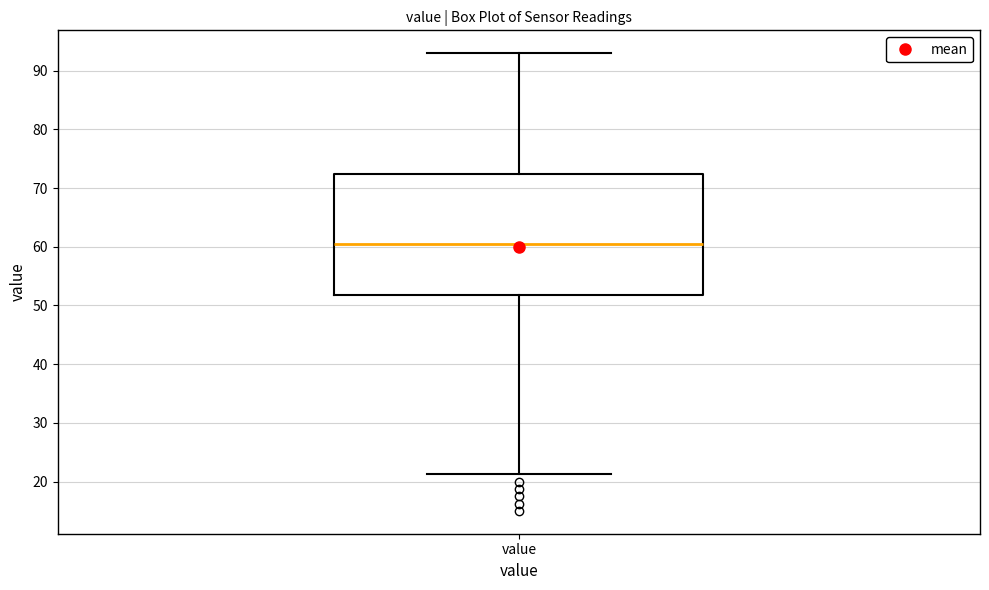

Transcribe this box plot: give where the median line is, the range the box spans, and where the two whiskers end, as read against the y-axis. The values are not printed on the chart, so give them approximately, as read against the axis.

median 60, box 52 to 72, whiskers 21 to 93